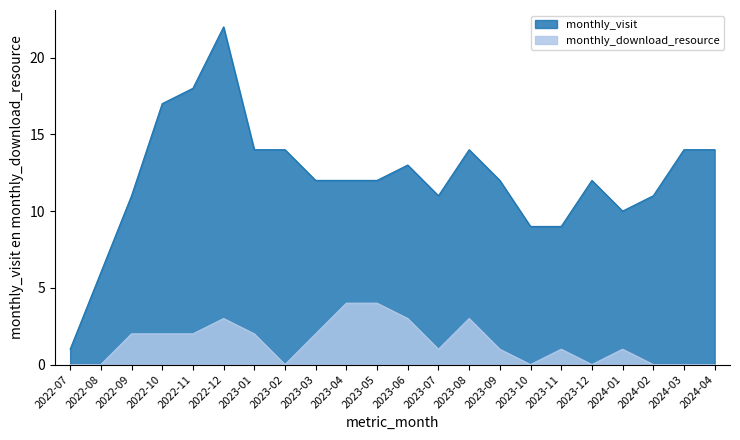

What is the maximum value for monthly_download_resource?

4